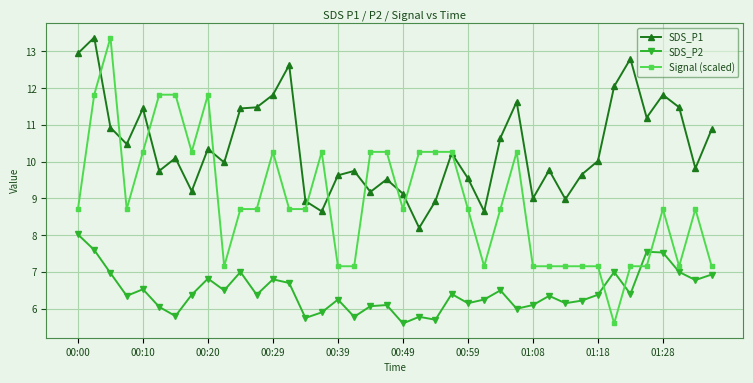

Which series has the largest total across all categories?

SDS_P1